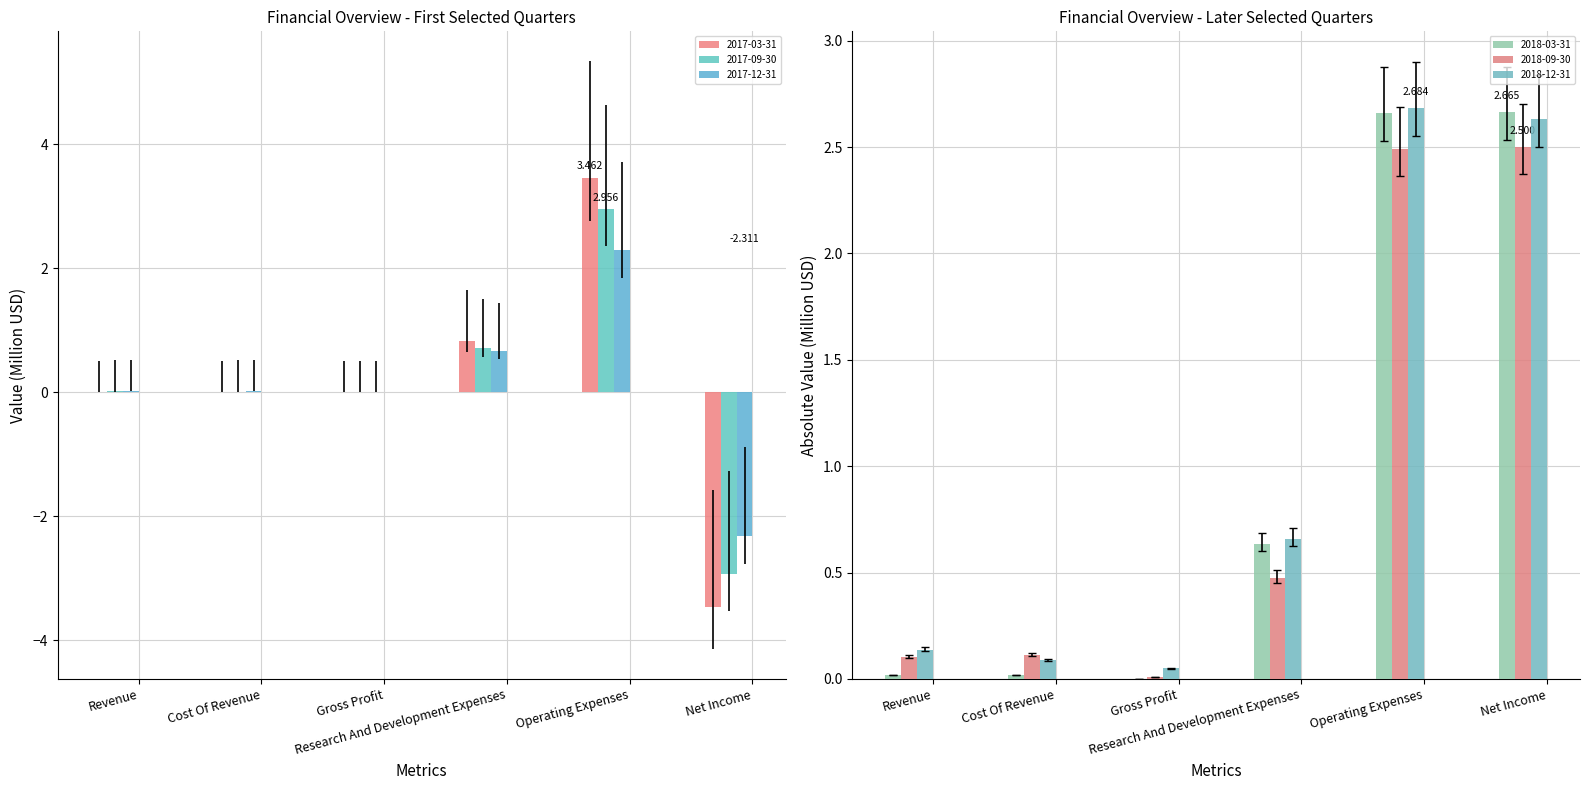

What is the sum of all 2017-03-31 values?

0.8